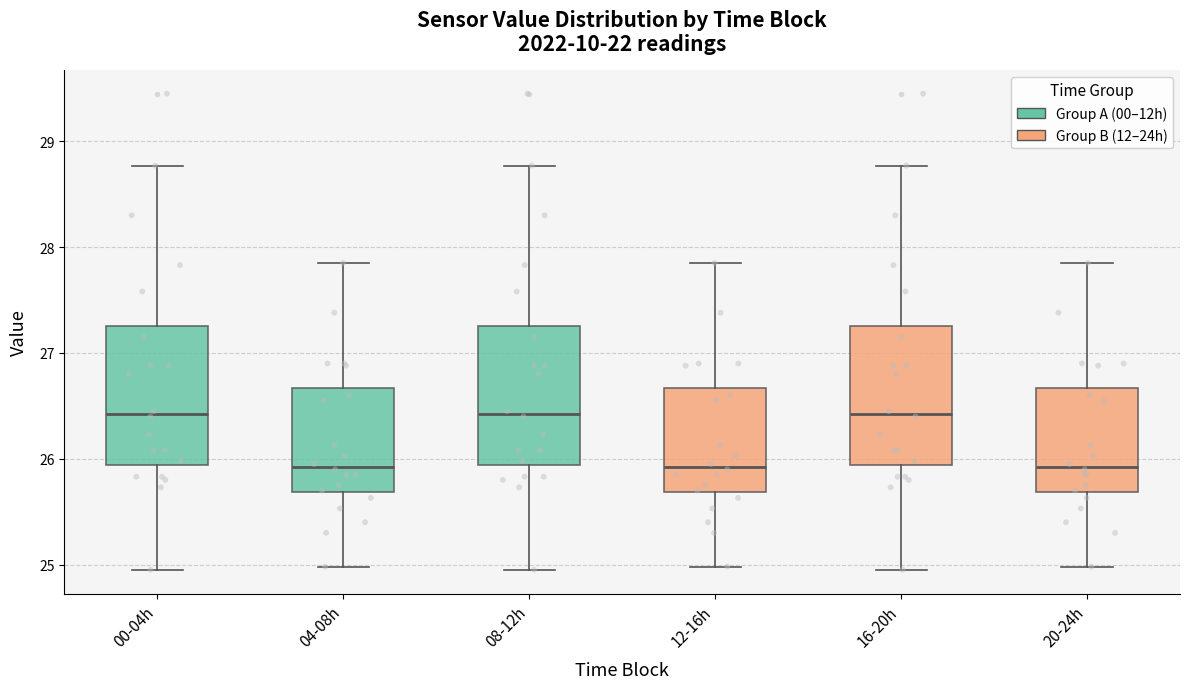

Reading left to right, transcribe this box plot: for each box, give where its median line is, the range the box spans, and where its two whiskers end, as read against the y-axis. The values are not printed on the chart, so give them approximately, as read against the axis.

00-04h: median 26.4, box 25.9 to 27.3, whiskers 25.0 to 28.8
04-08h: median 25.9, box 25.7 to 26.7, whiskers 25.0 to 27.9
08-12h: median 26.4, box 25.9 to 27.3, whiskers 25.0 to 28.8
12-16h: median 25.9, box 25.7 to 26.7, whiskers 25.0 to 27.9
16-20h: median 26.4, box 25.9 to 27.3, whiskers 25.0 to 28.8
20-24h: median 25.9, box 25.7 to 26.7, whiskers 25.0 to 27.9